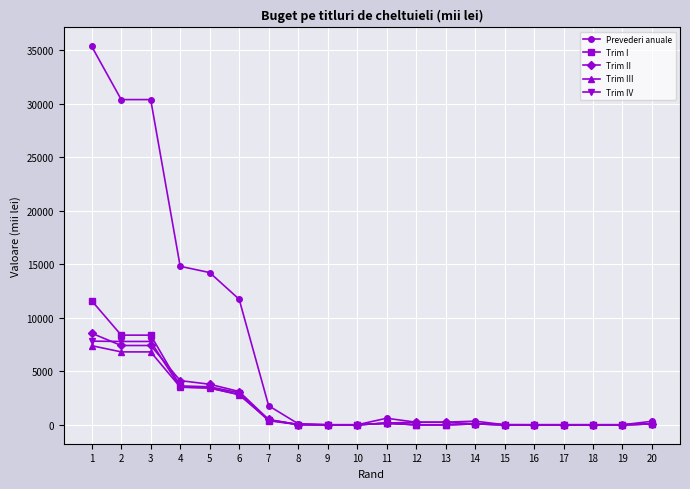

What is the maximum value for Trim III?

7388.0